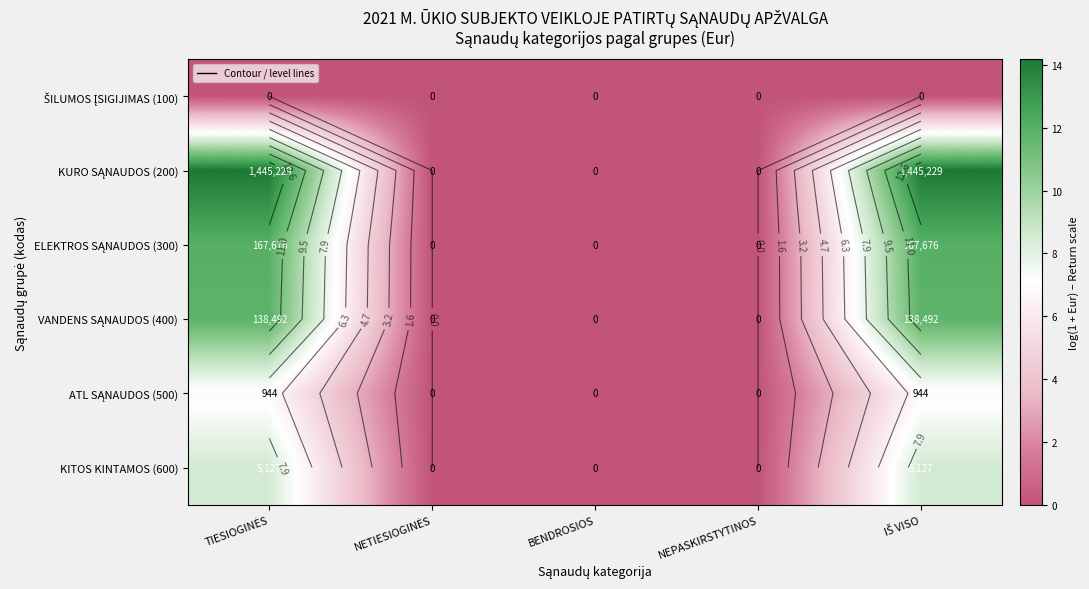

What is the sum of the KURO SĄNAUDOS (200) values at NEPASKIRSTYTINOS and TIESIOGINĖS?

14.2